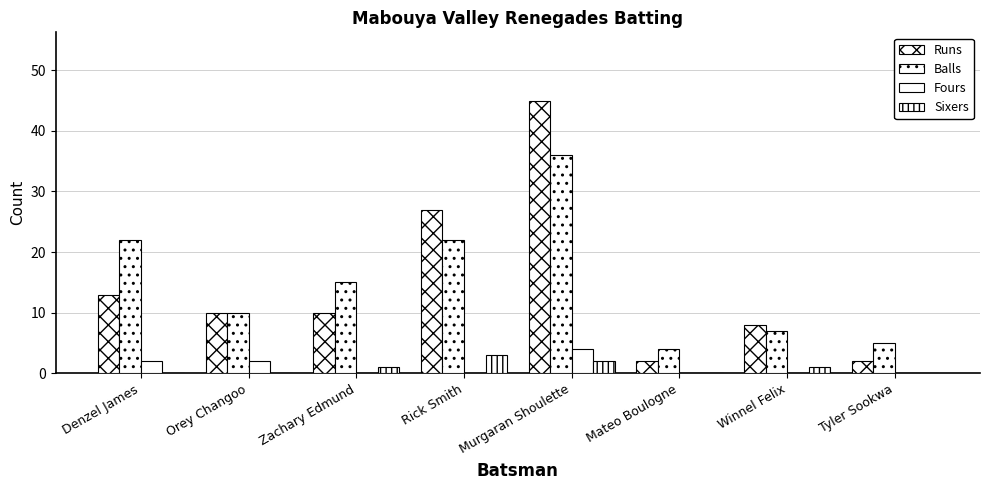

Reading right to left, what are all the values shown in this chart?

Runs: Tyler Sookwa=2	Winnel Felix=8	Mateo Boulogne=2	Murgaran Shoulette=45	Rick Smith=27	Zachary Edmund=10	Orey Changoo=10	Denzel James=13
Balls: Tyler Sookwa=5	Winnel Felix=7	Mateo Boulogne=4	Murgaran Shoulette=36	Rick Smith=22	Zachary Edmund=15	Orey Changoo=10	Denzel James=22
Fours: Tyler Sookwa=0	Winnel Felix=0	Mateo Boulogne=0	Murgaran Shoulette=4	Rick Smith=0	Zachary Edmund=0	Orey Changoo=2	Denzel James=2
Sixers: Tyler Sookwa=0	Winnel Felix=1	Mateo Boulogne=0	Murgaran Shoulette=2	Rick Smith=3	Zachary Edmund=1	Orey Changoo=0	Denzel James=0